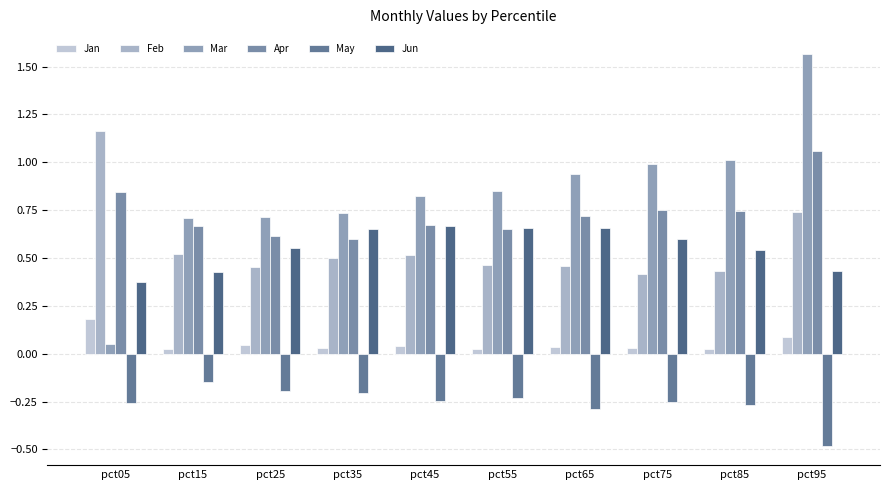

Which series has the largest range (max minus min)?

Mar